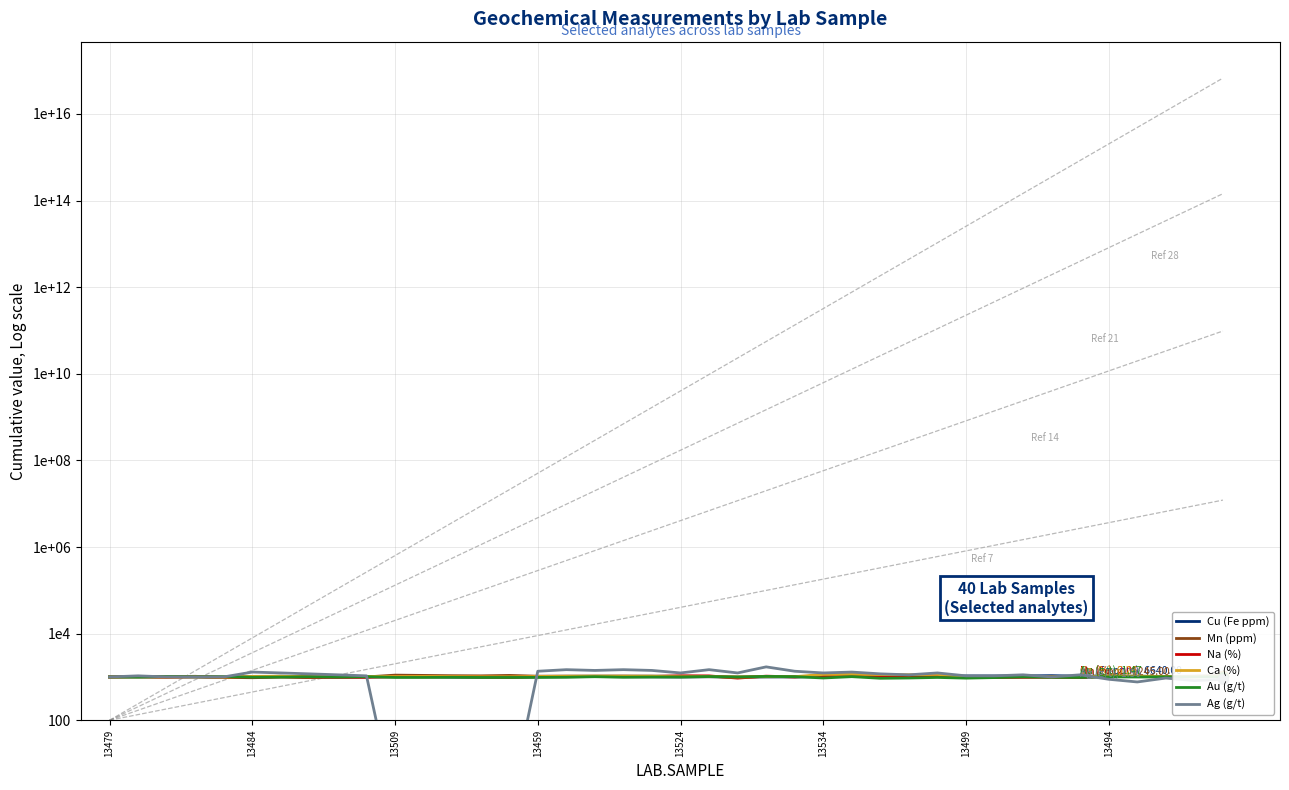

What are all the series names shown in the legend?

Cu (Fe ppm), Mn (ppm), Na (%), Ca (%), Au (g/t), Ag (g/t)